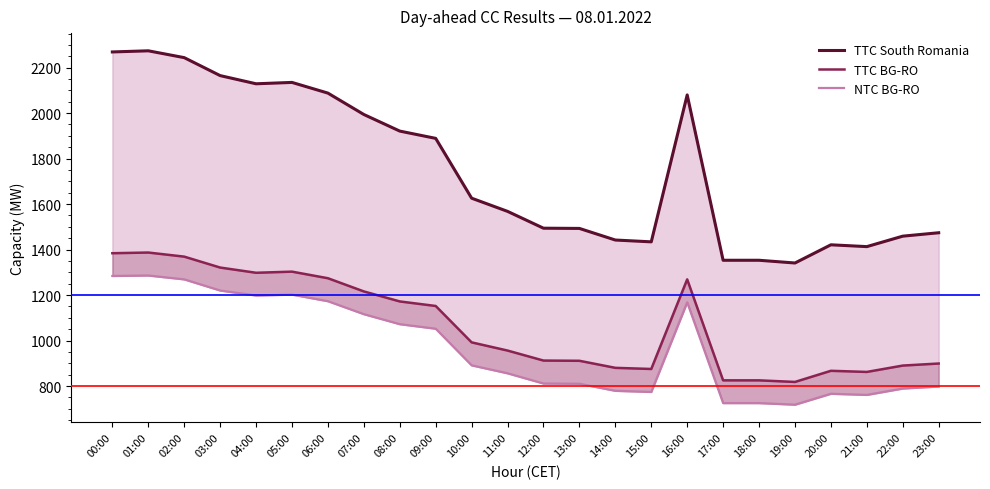

At how many categories does at least one series exceed 871?

24